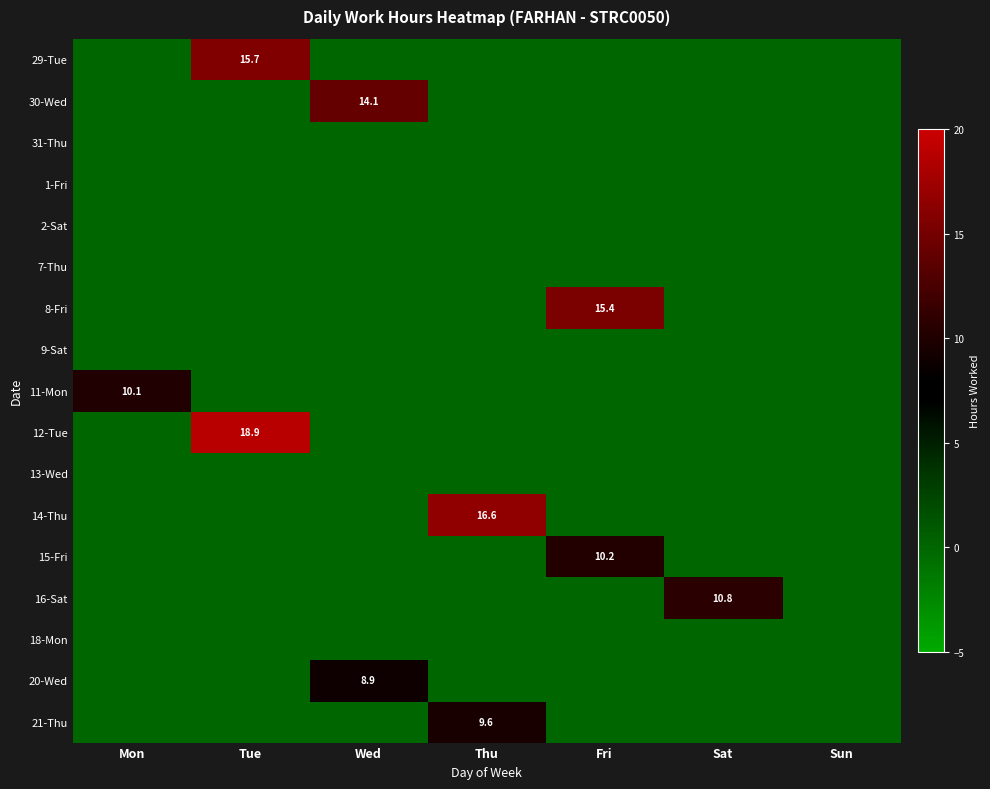

Which label corresponds to the smallest value in the chart?

Mon